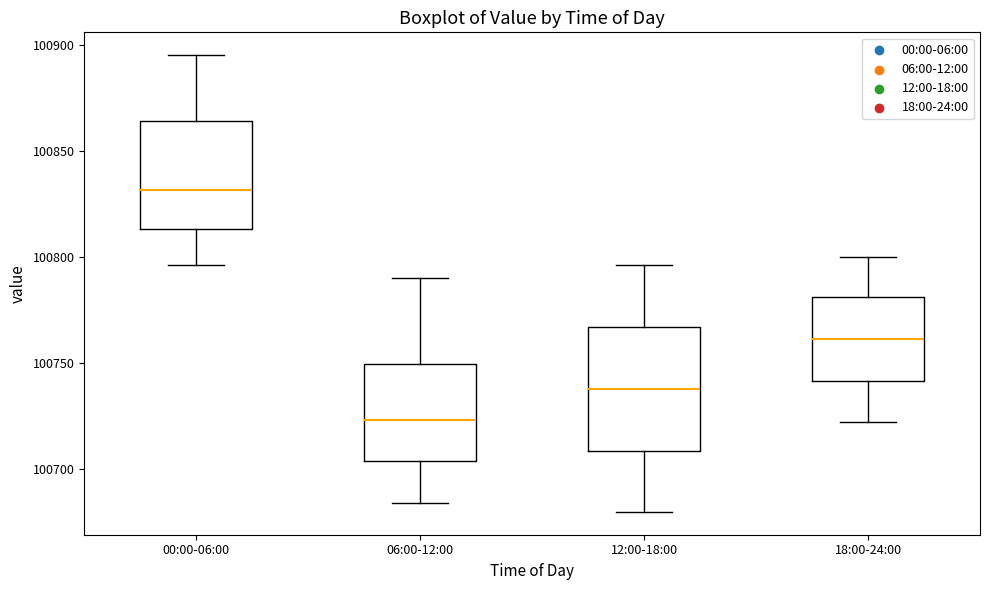

Reading left to right, transcribe this box plot: for each box, give where its median line is, the range the box spans, and where its two whiskers end, as read against the y-axis. The values are not printed on the chart, so give them approximately, as read against the axis.

00:00-06:00: median 100830, box 100815 to 100865, whiskers 100795 to 100895
06:00-12:00: median 100725, box 100705 to 100750, whiskers 100685 to 100790
12:00-18:00: median 100740, box 100710 to 100765, whiskers 100680 to 100795
18:00-24:00: median 100760, box 100740 to 100780, whiskers 100720 to 100800